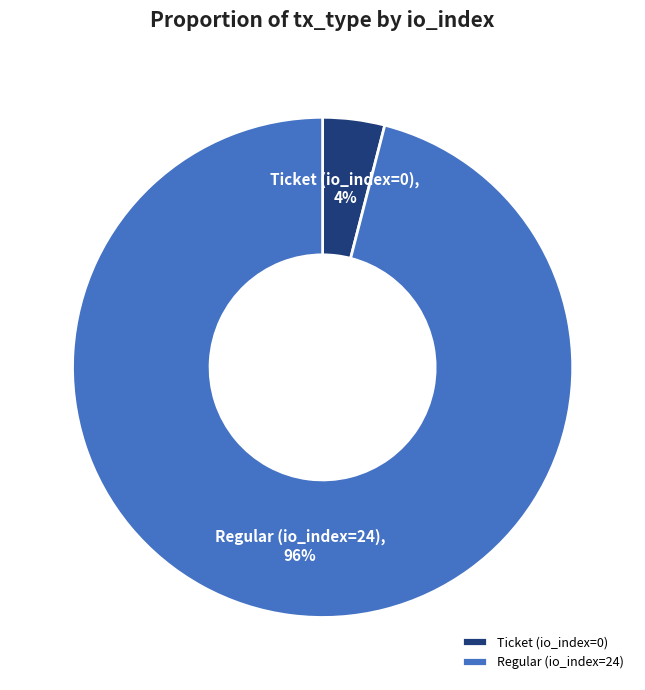

To the nearest percent, what is the difference between the largest and smallest slice percentages?

92%